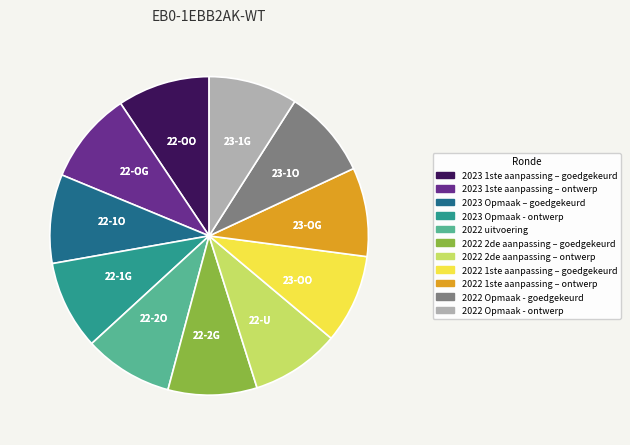

Approximately how many times larger is the value at 2023 1ste aanpassing – goedgekeurd compared to 2023 Opmaak - ontwerp?

1.0